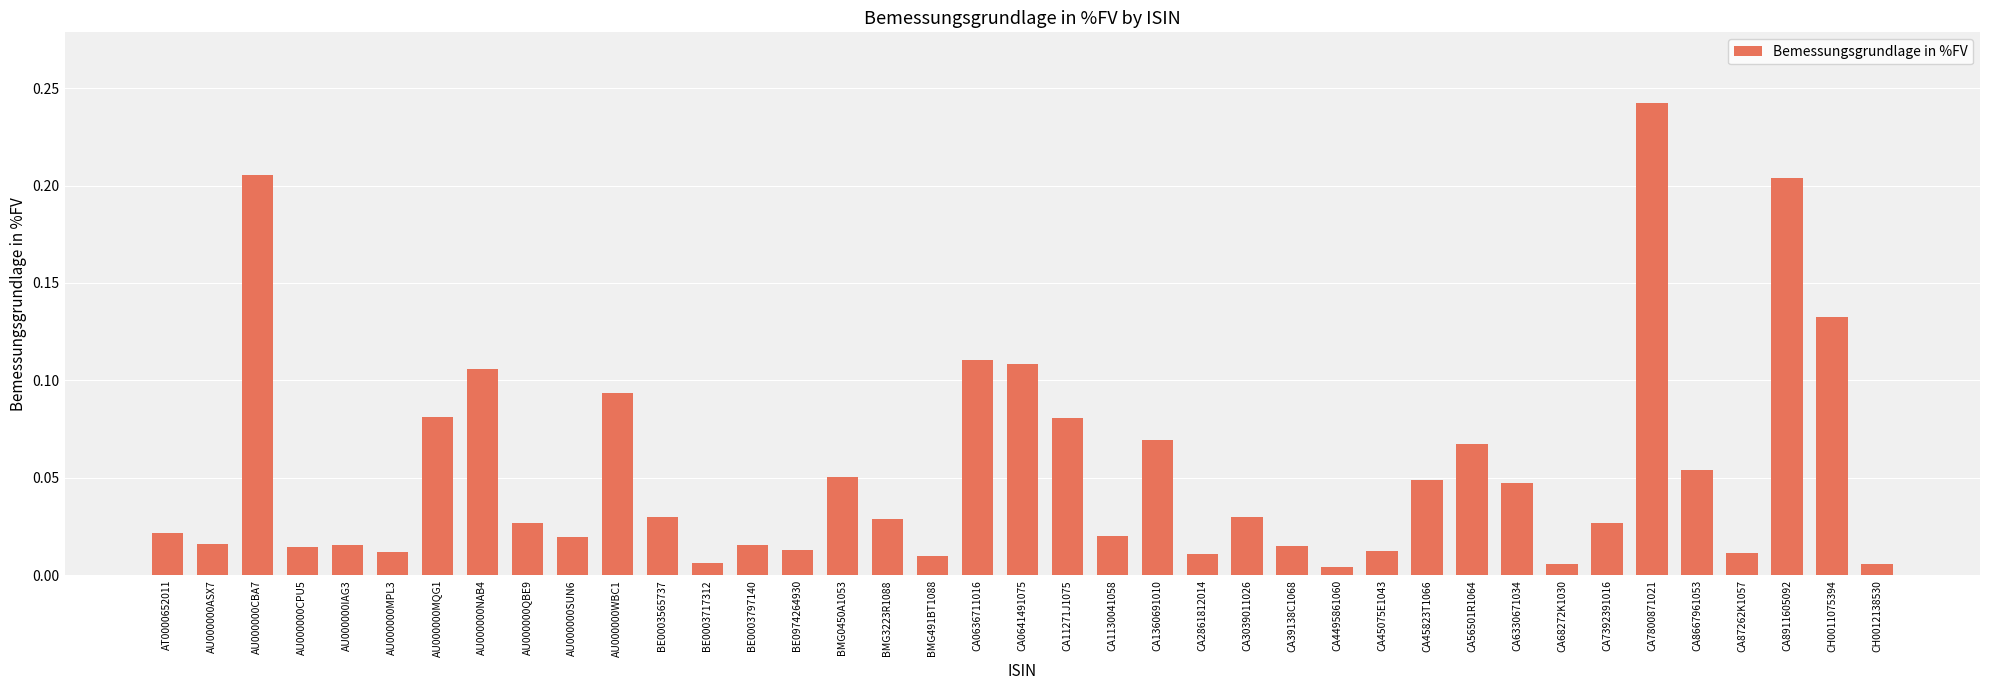

What position from the right is AU000000QBE9?

31